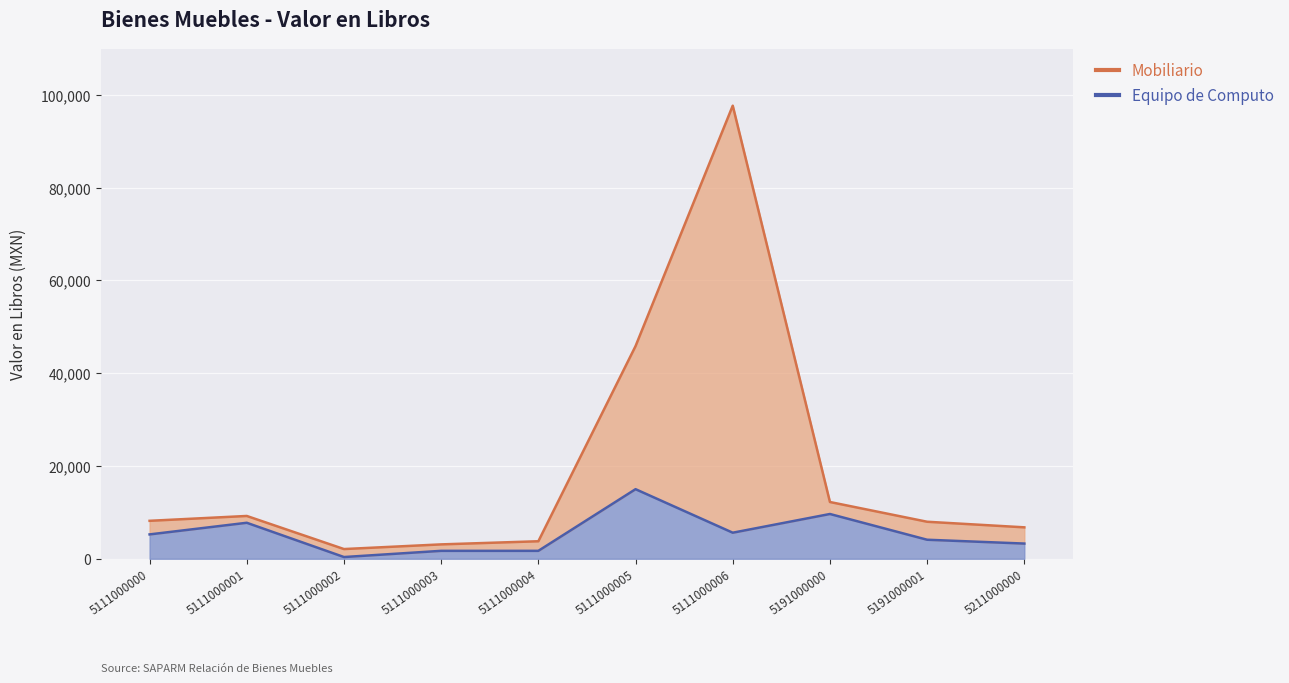

What is the sum of the Mobiliario values at 5111000003 and 5111000001?

12325.4